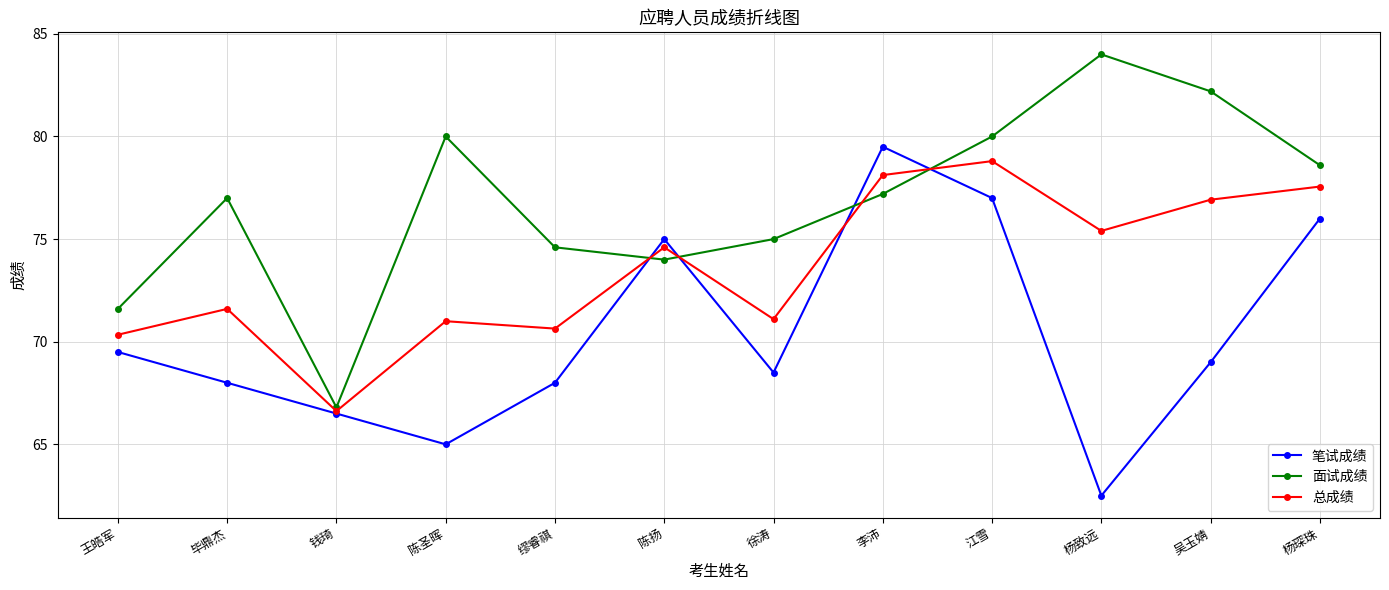

True or false: 总成绩 and 面试成绩 intersect in this chart.

True